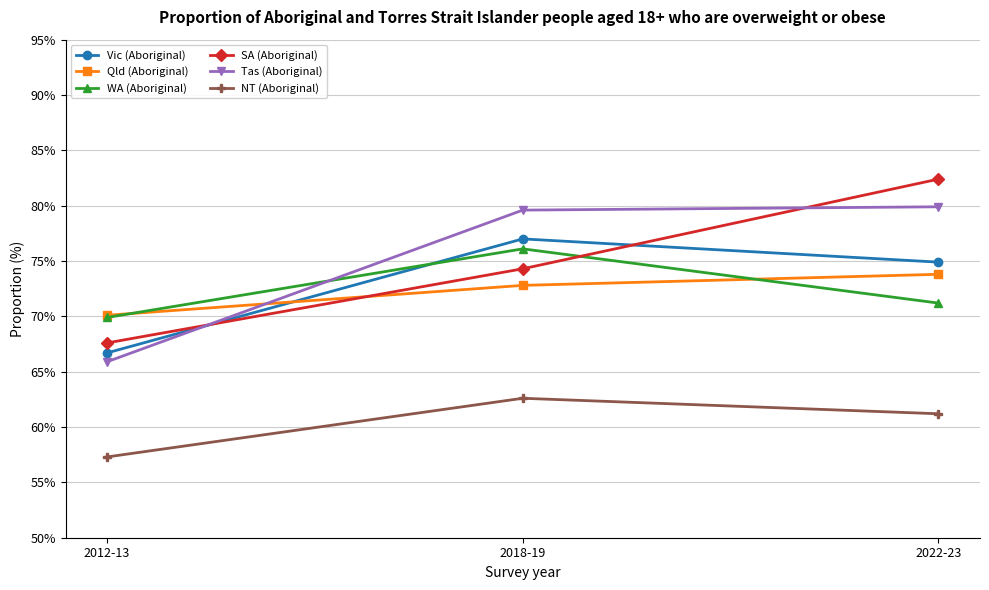

Reading left to right, extract all data points from this chart.

Vic (Aboriginal): 2012-13=66.7	2018-19=77.0	2022-23=74.9
Qld (Aboriginal): 2012-13=70.1	2018-19=72.8	2022-23=73.8
WA (Aboriginal): 2012-13=69.9	2018-19=76.1	2022-23=71.2
SA (Aboriginal): 2012-13=67.6	2018-19=74.3	2022-23=82.4
Tas (Aboriginal): 2012-13=65.9	2018-19=79.6	2022-23=79.9
NT (Aboriginal): 2012-13=57.3	2018-19=62.6	2022-23=61.2